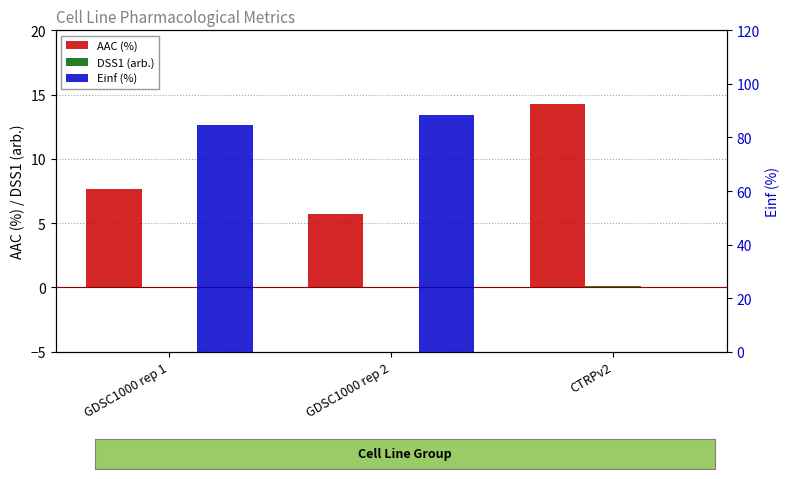

What is the label of the 3rd bar from the left?

CTRPv2